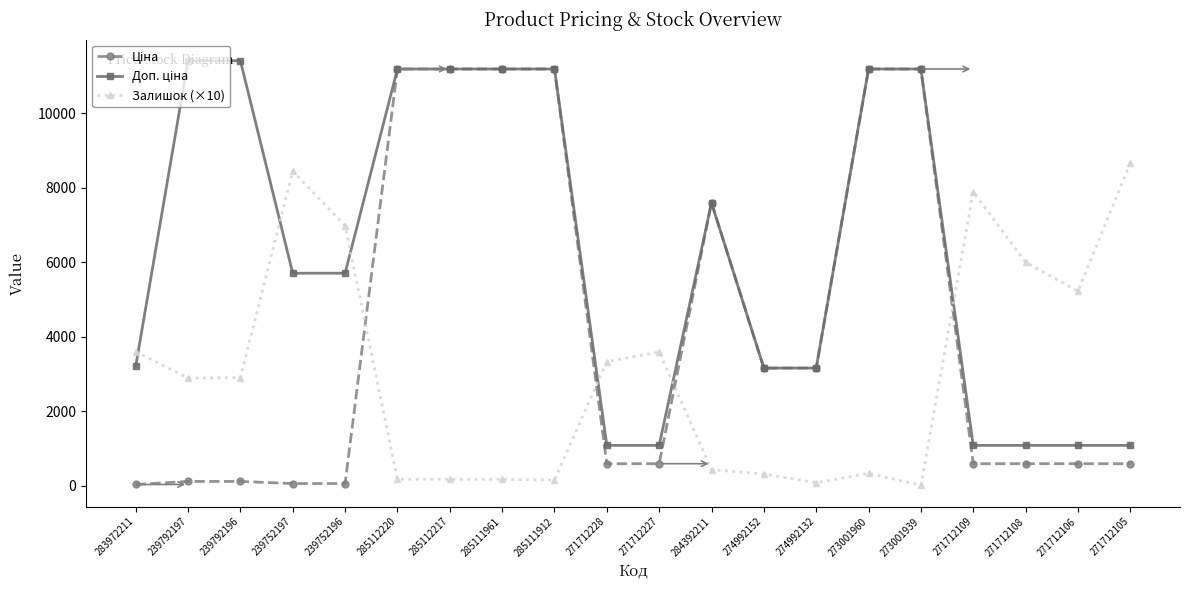

Does the chart display data point markers on the line(s)?

Yes